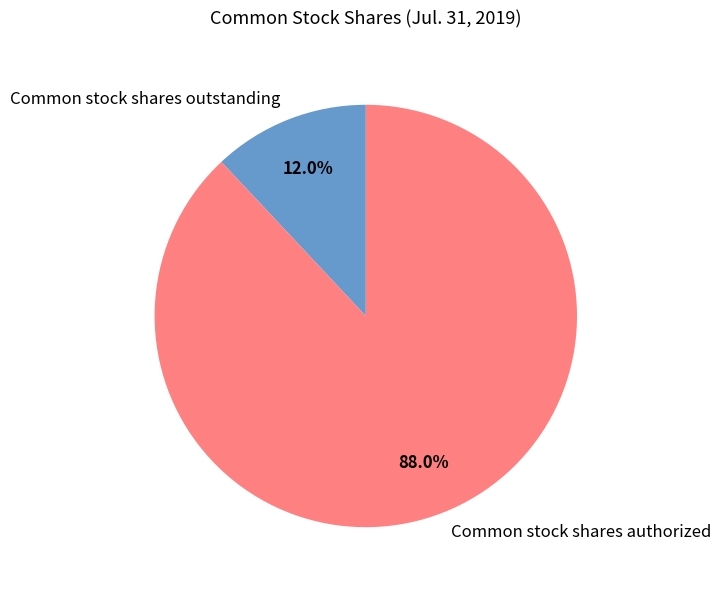

Rank the categories by value from highest to lowest.

Common stock shares authorized, Common stock shares outstanding